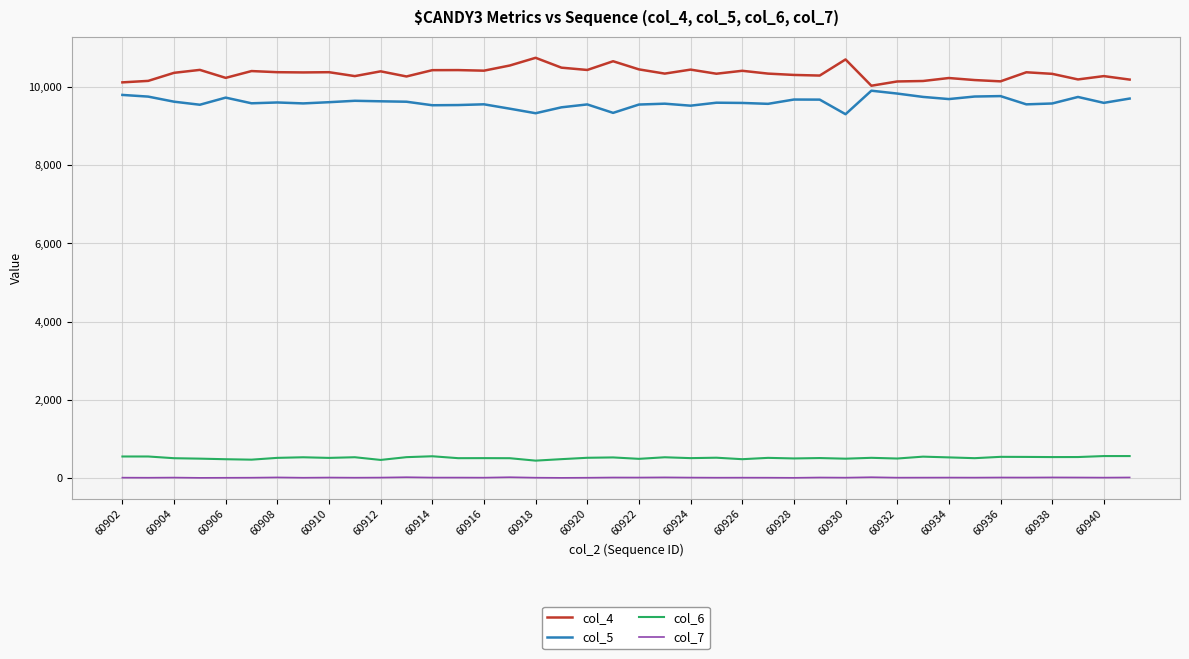

What is the greatest value displayed?

10743